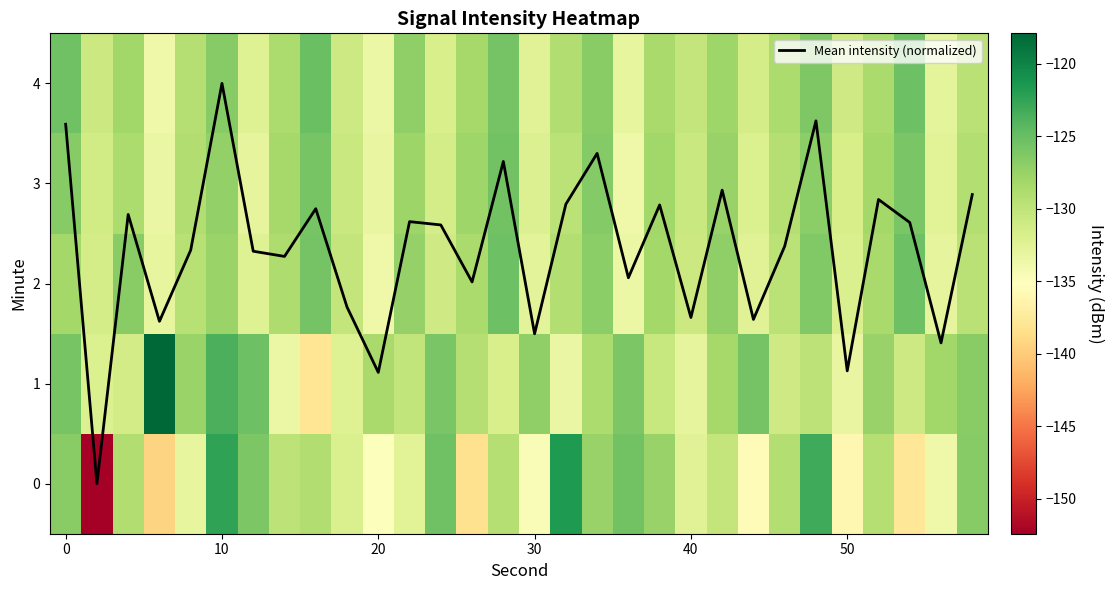

What is the maximum value shown in the chart?

4.0